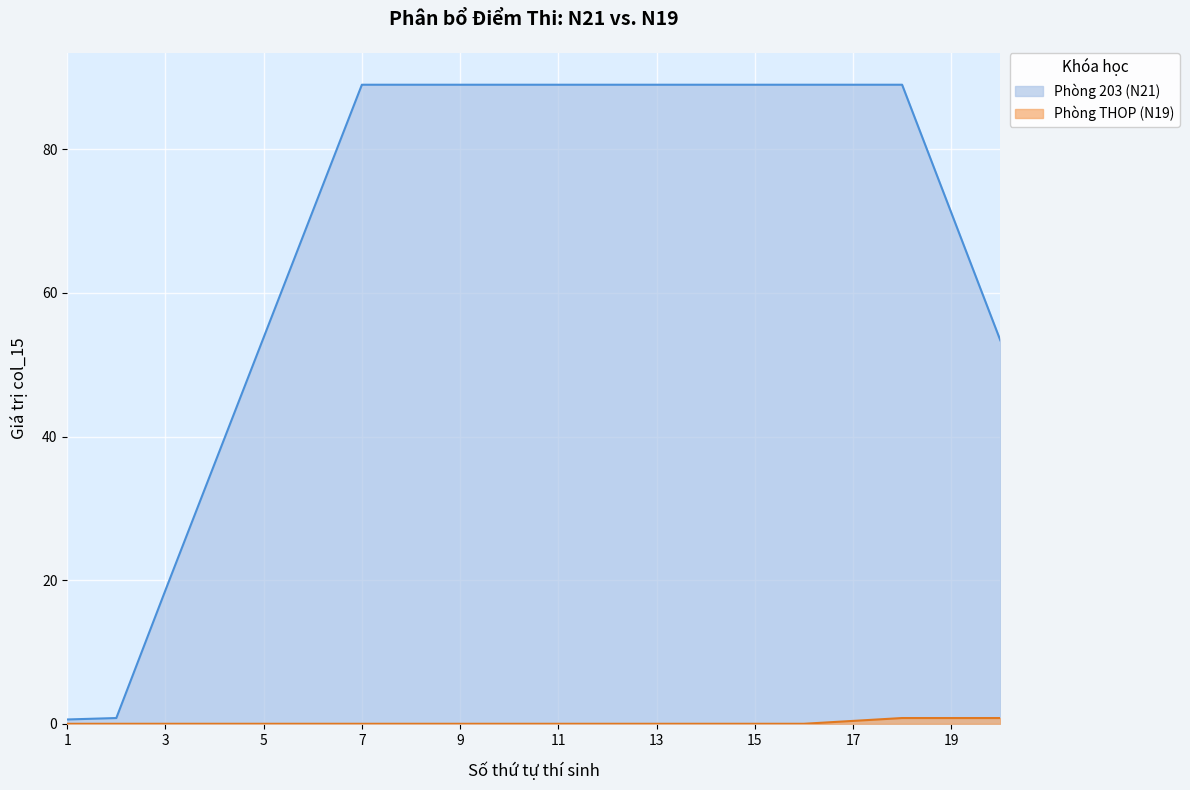

How many lines are shown in the chart?

2